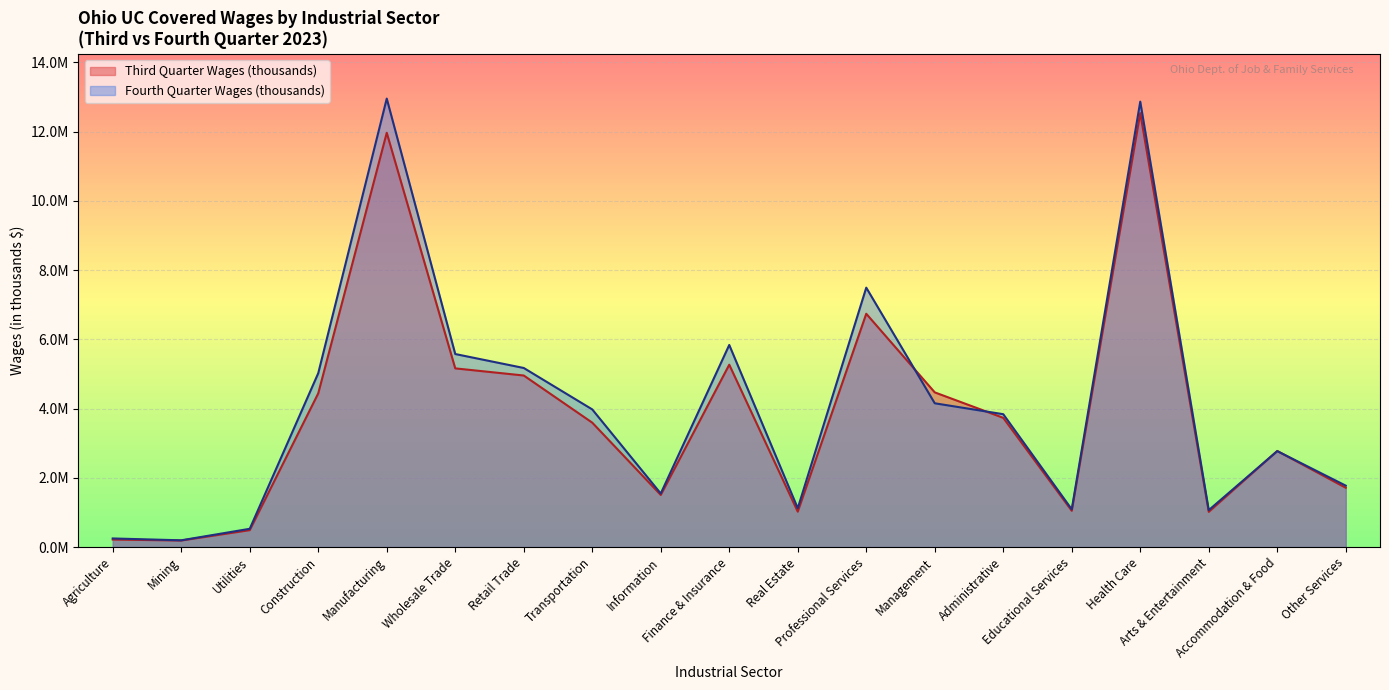

What is the total value across all series at Mining?

383007